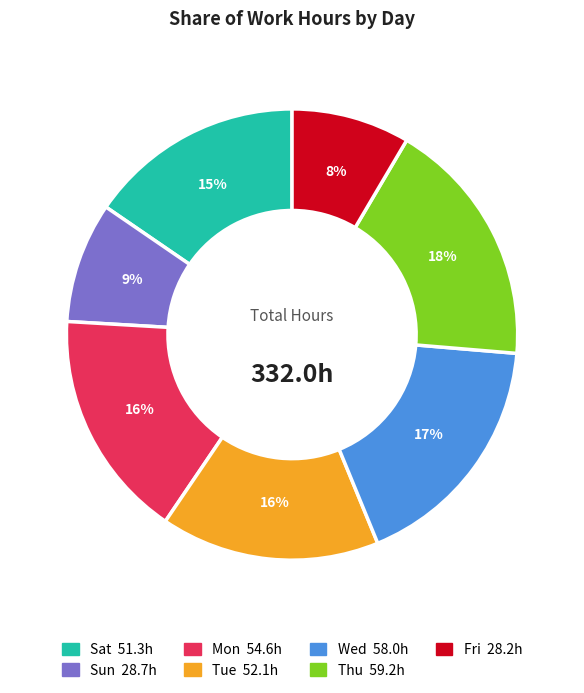

Is there any slice that represents more than half of the pie?

No